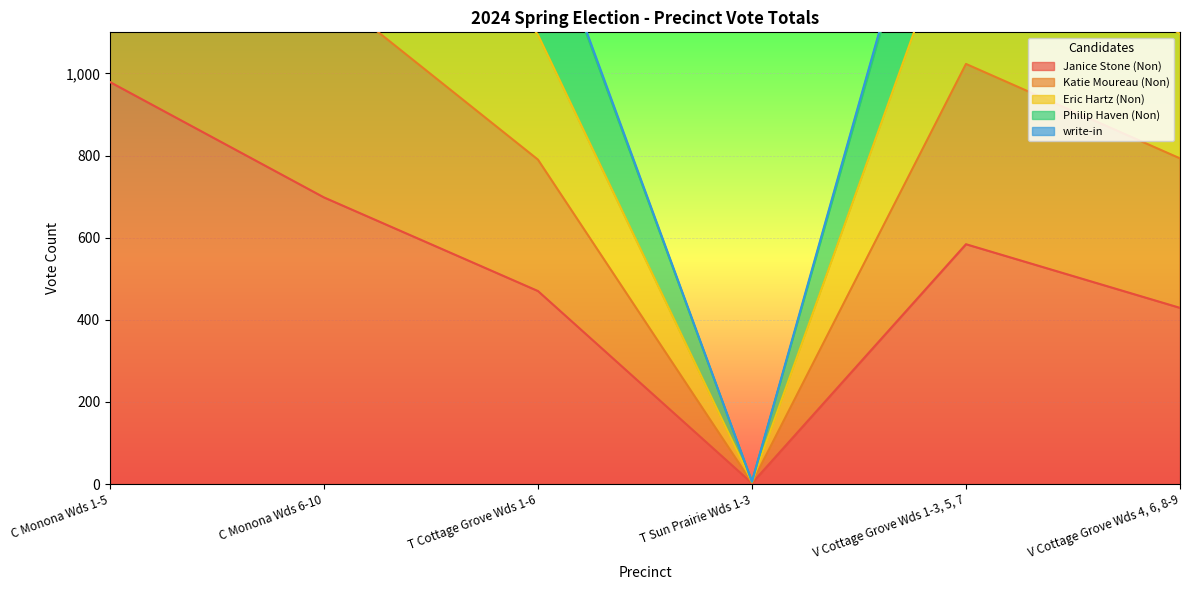

The value of Janice Stone (Non) at T Cottage Grove Wds 1-6 is 239. True or false?

False